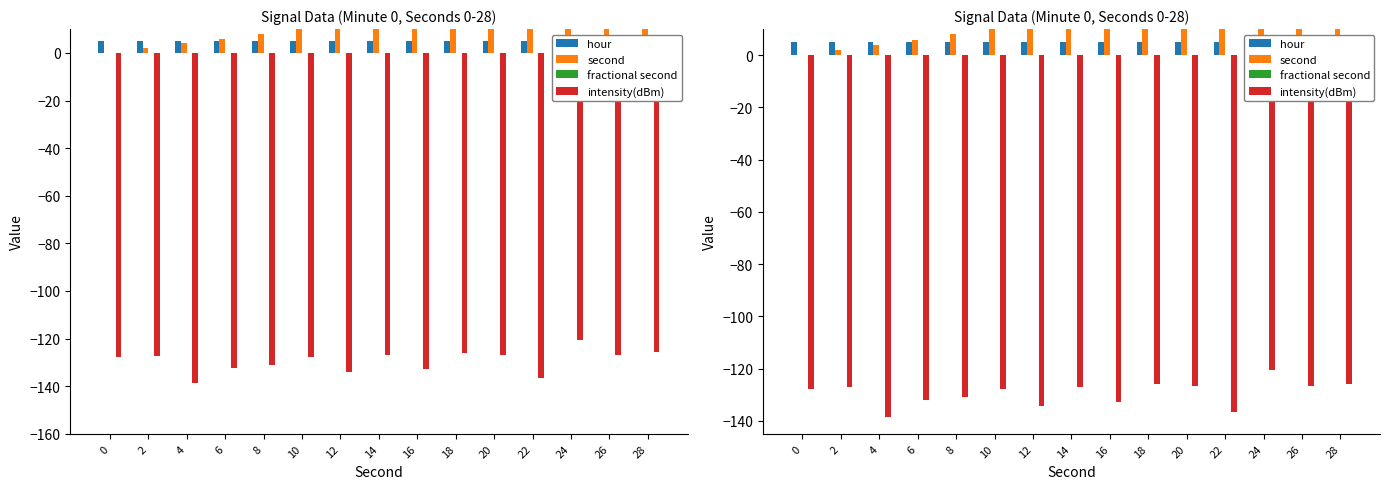

What is the sum of all intensity(dBm) values?

-1940.6